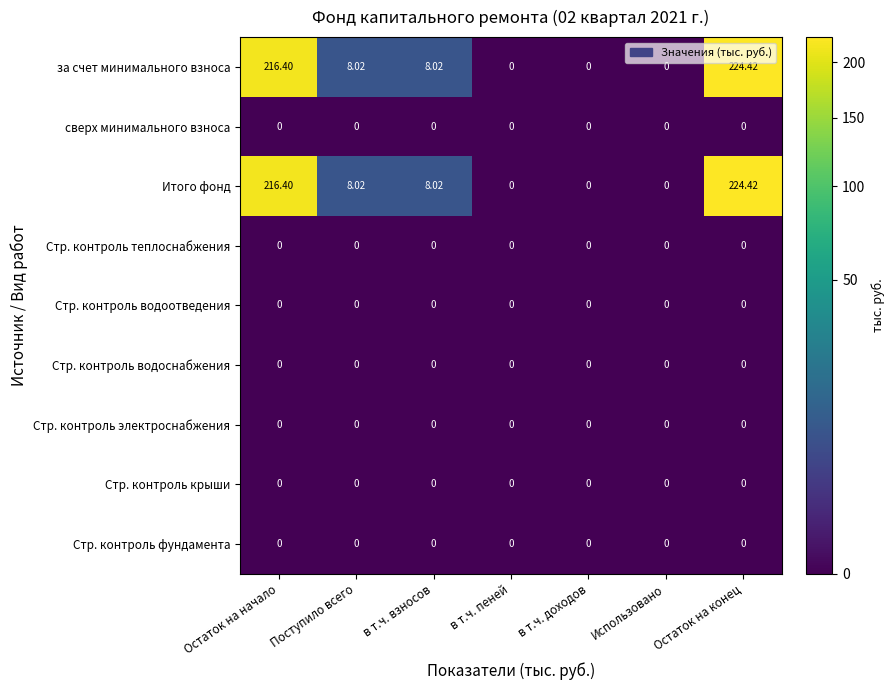

Where does the Итого фонд series first go above 8?

Остаток на начало